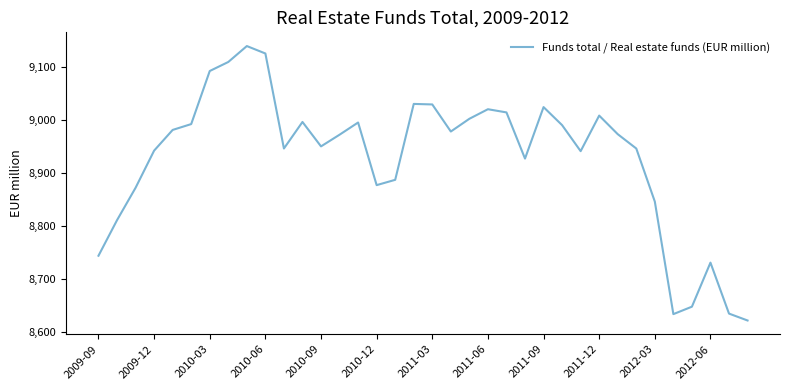

What is the smallest value displayed?

8622